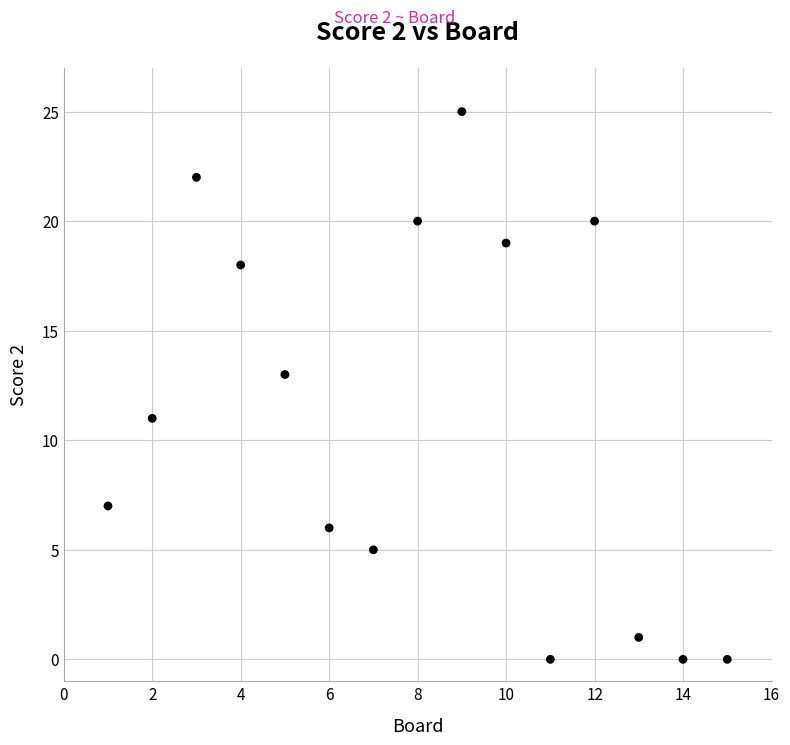

What is the range of X values (max minus min)?

14